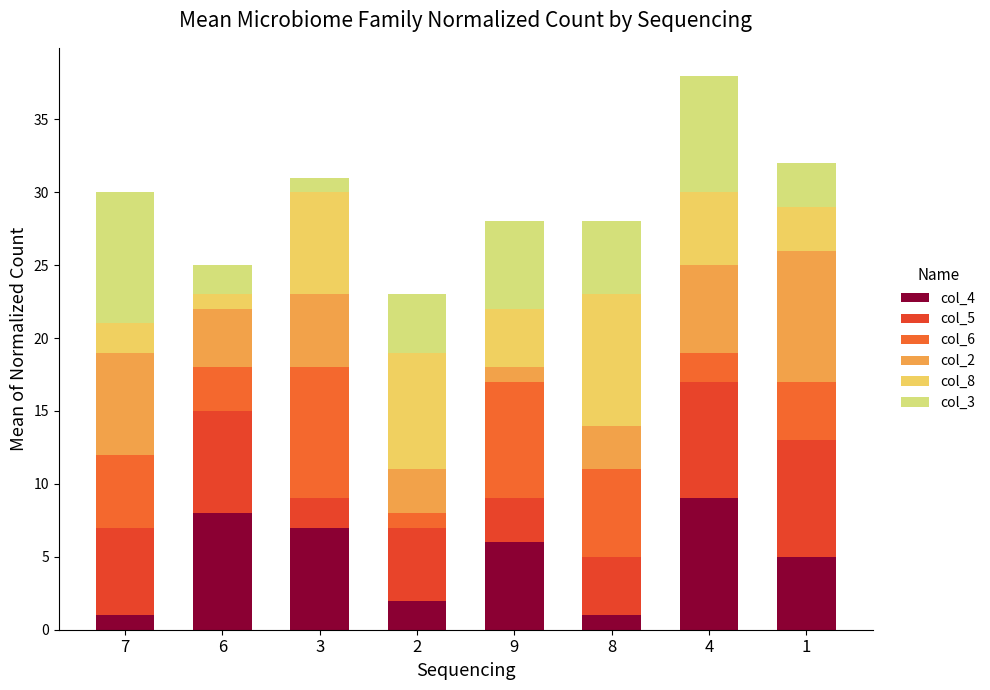

How many data points does each series have?

8